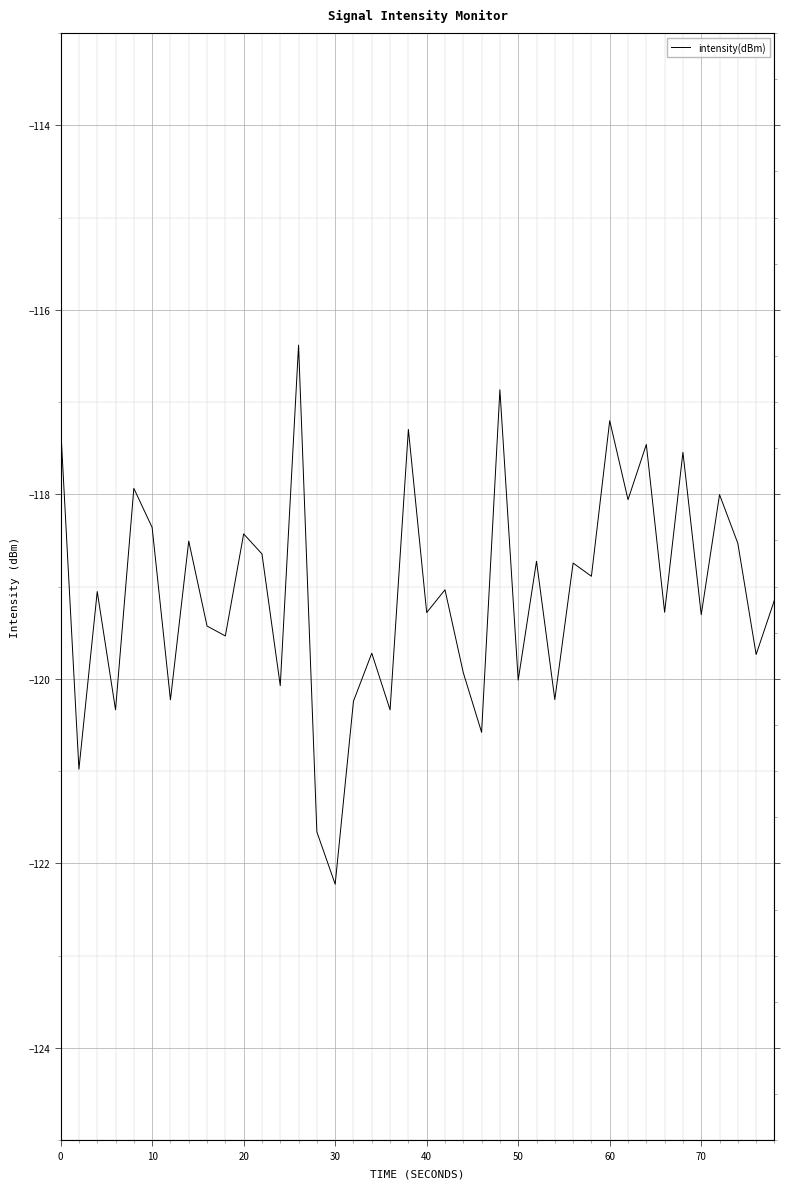

True or false: the data has more than 0 interior local peaks.

True